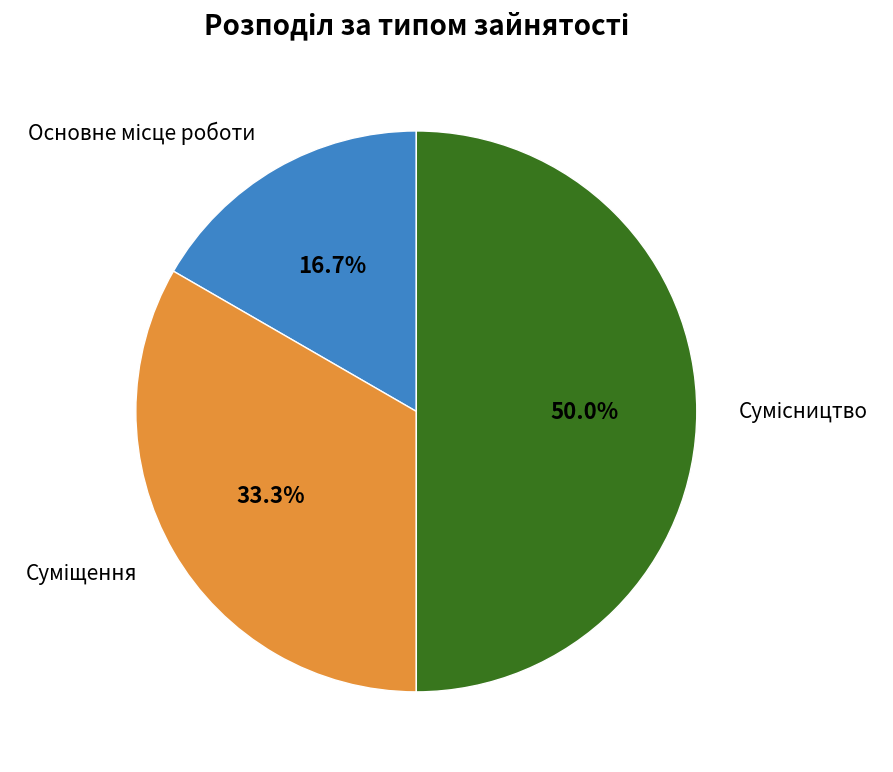

To the nearest percent, what portion does Сумісництво represent?

50%